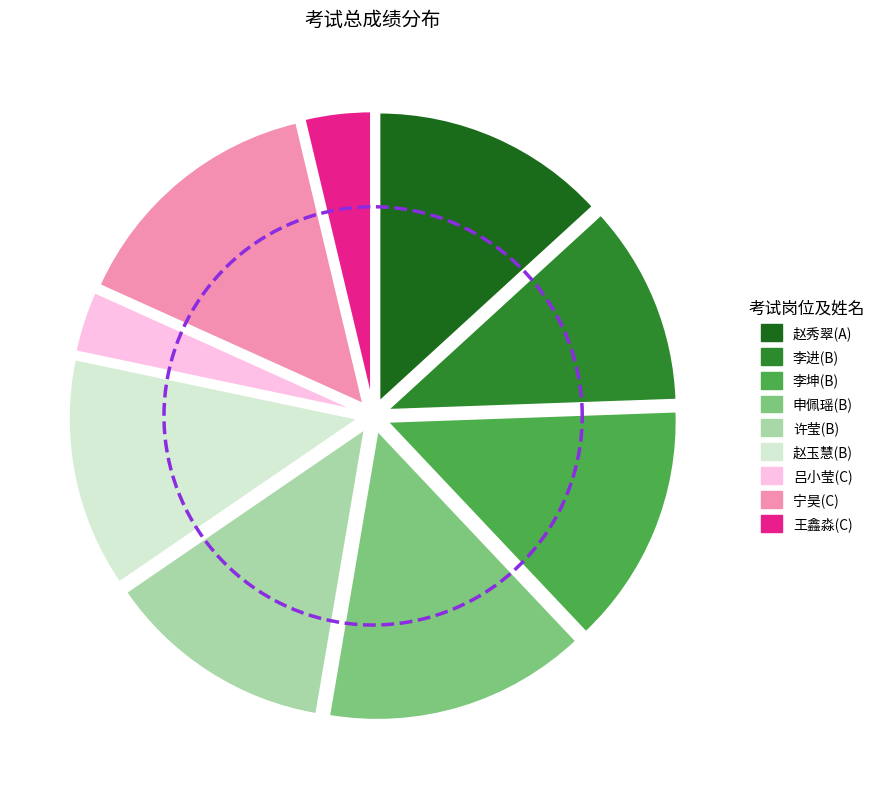

Is there a majority slice in this chart?

No